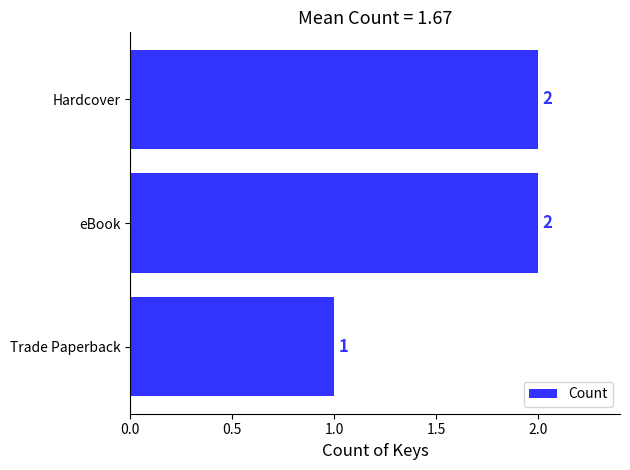

Count the values in the range 1 to 2.

3